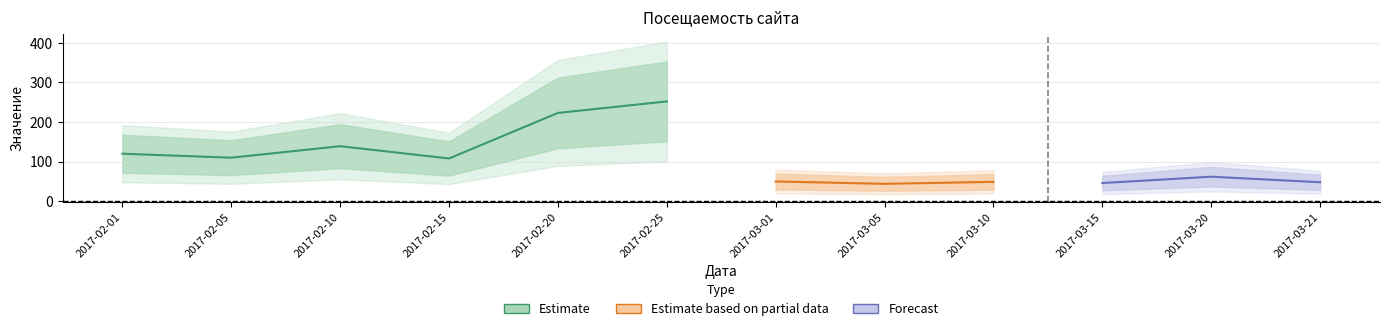

Where does the Хиты series first go above 114?

2017-02-01